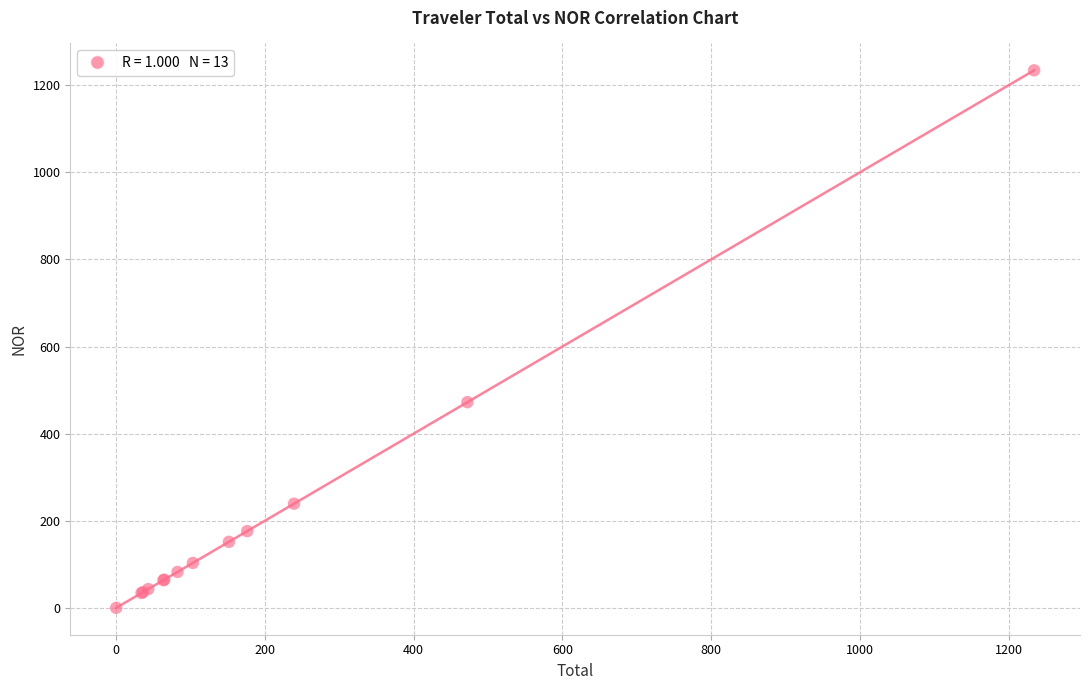

What Y value in the scatter plot is closest to 617?

472.3